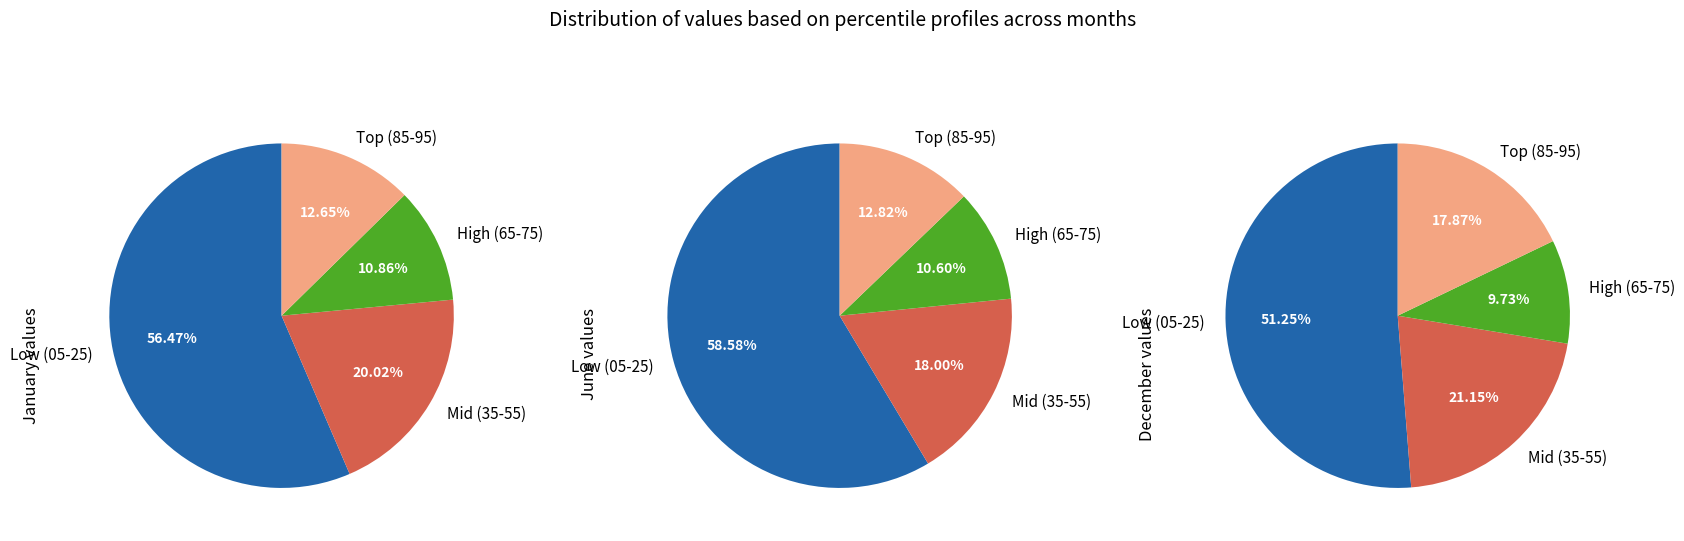

The pct25 slice represents 1% of the pie. True or false?

False